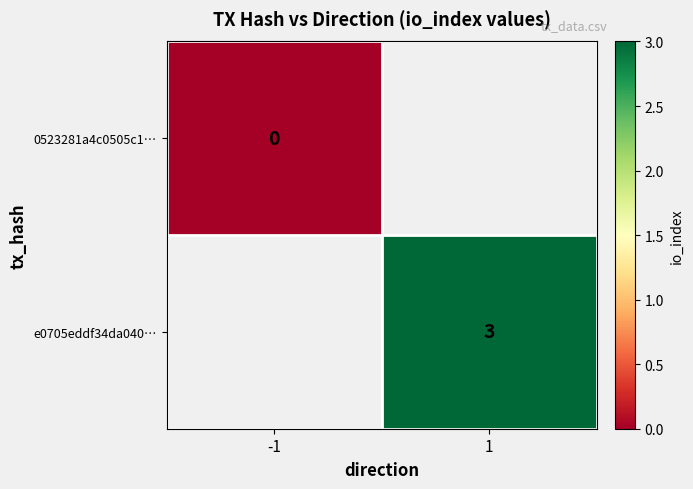

Is the value of 0523281a4c0505c1… at -1 greater than the value of e0705eddf34da040… at 1?

No